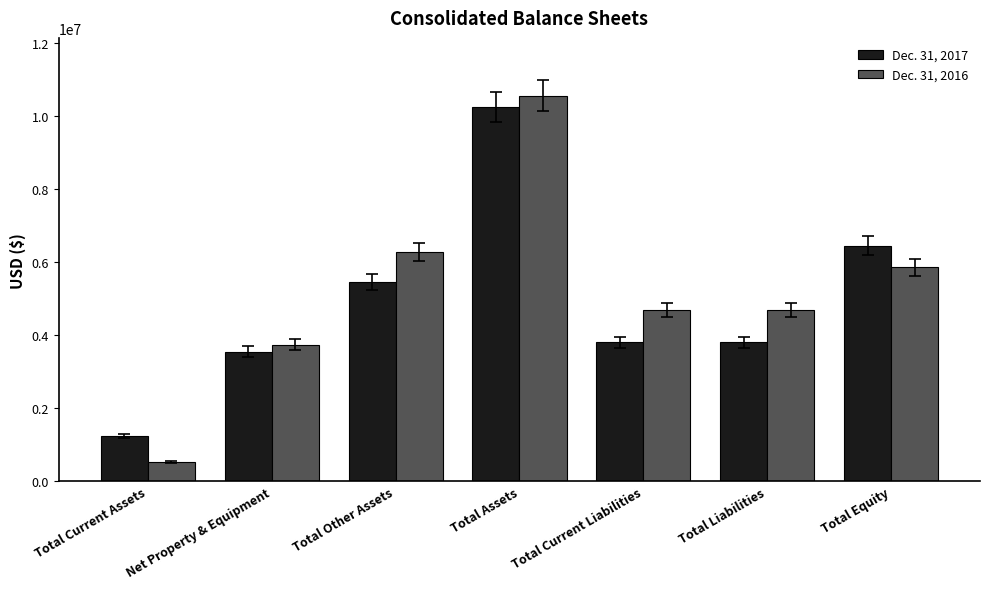

Which label corresponds to the largest value in the chart?

Total Assets